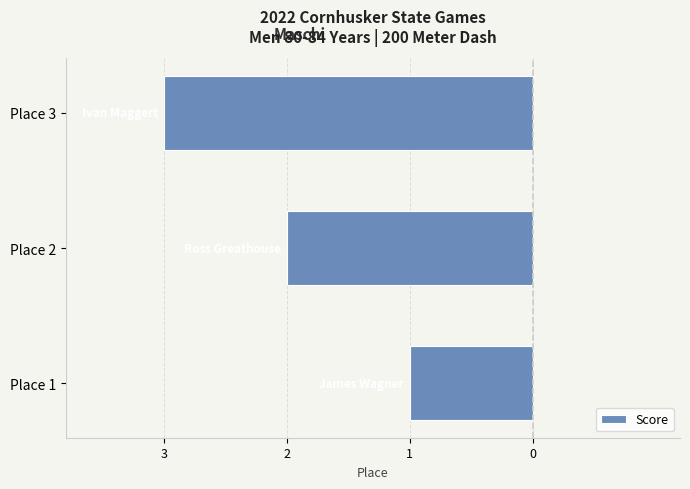

Where is the data nearest to the value -2?

Place 2